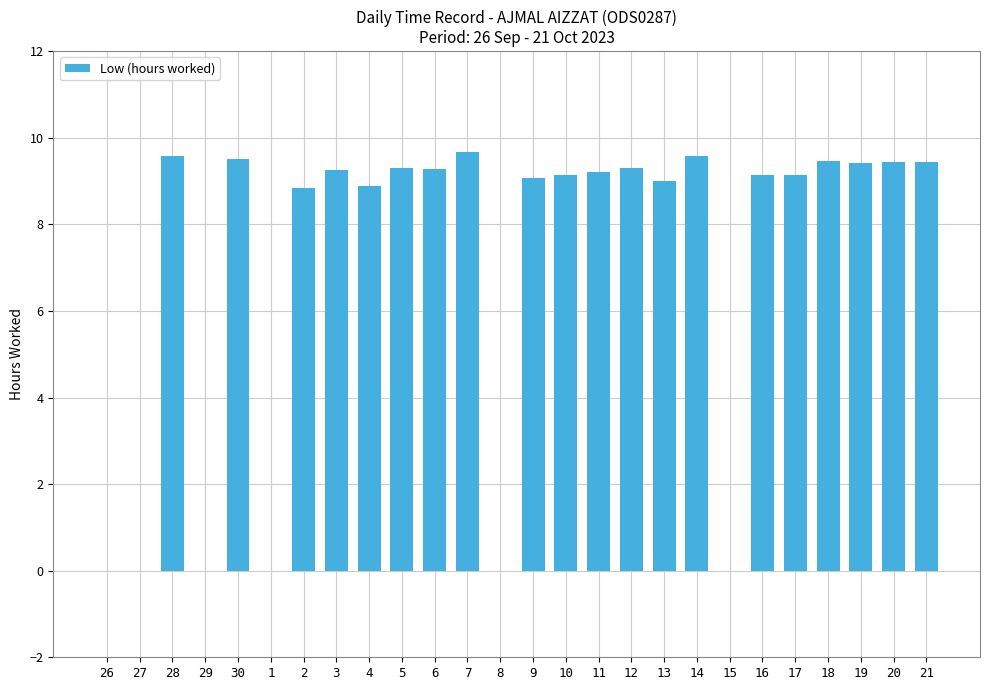

True or false: the data shows 8.9 at 4.

True